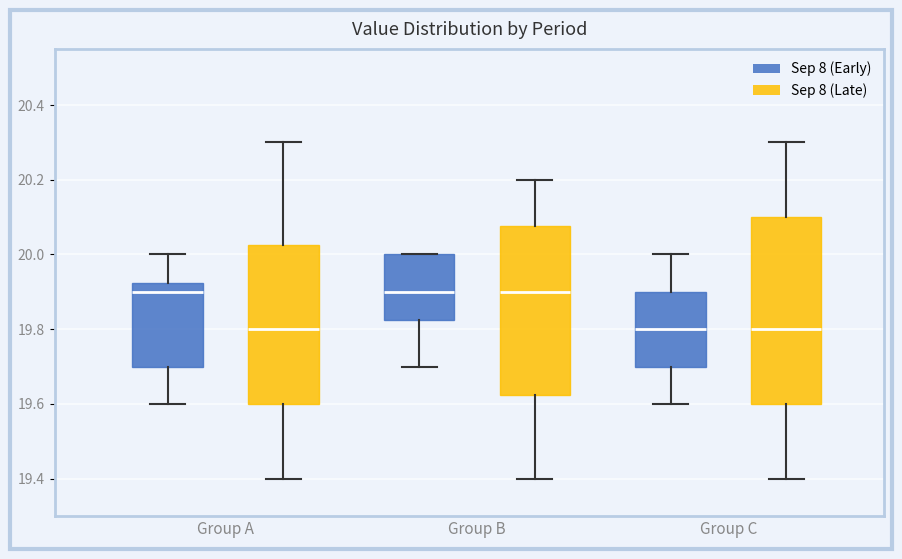

Reading left to right, transcribe this box plot: for each box, give where its median line is, the range the box spans, and where its two whiskers end, as read against the y-axis. The values are not printed on the chart, so give them approximately, as read against the axis.

Group A (Sep 8 (Early)): median 19.90, box 19.70 to 19.92, whiskers 19.60 to 20.00
Group A (Sep 8 (Late)): median 19.80, box 19.60 to 20.02, whiskers 19.40 to 20.30
Group B (Sep 8 (Early)): median 19.90, box 19.82 to 20.00, whiskers 19.70 to 20.00
Group B (Sep 8 (Late)): median 19.90, box 19.62 to 20.08, whiskers 19.40 to 20.20
Group C (Sep 8 (Early)): median 19.80, box 19.70 to 19.90, whiskers 19.60 to 20.00
Group C (Sep 8 (Late)): median 19.80, box 19.60 to 20.10, whiskers 19.40 to 20.30